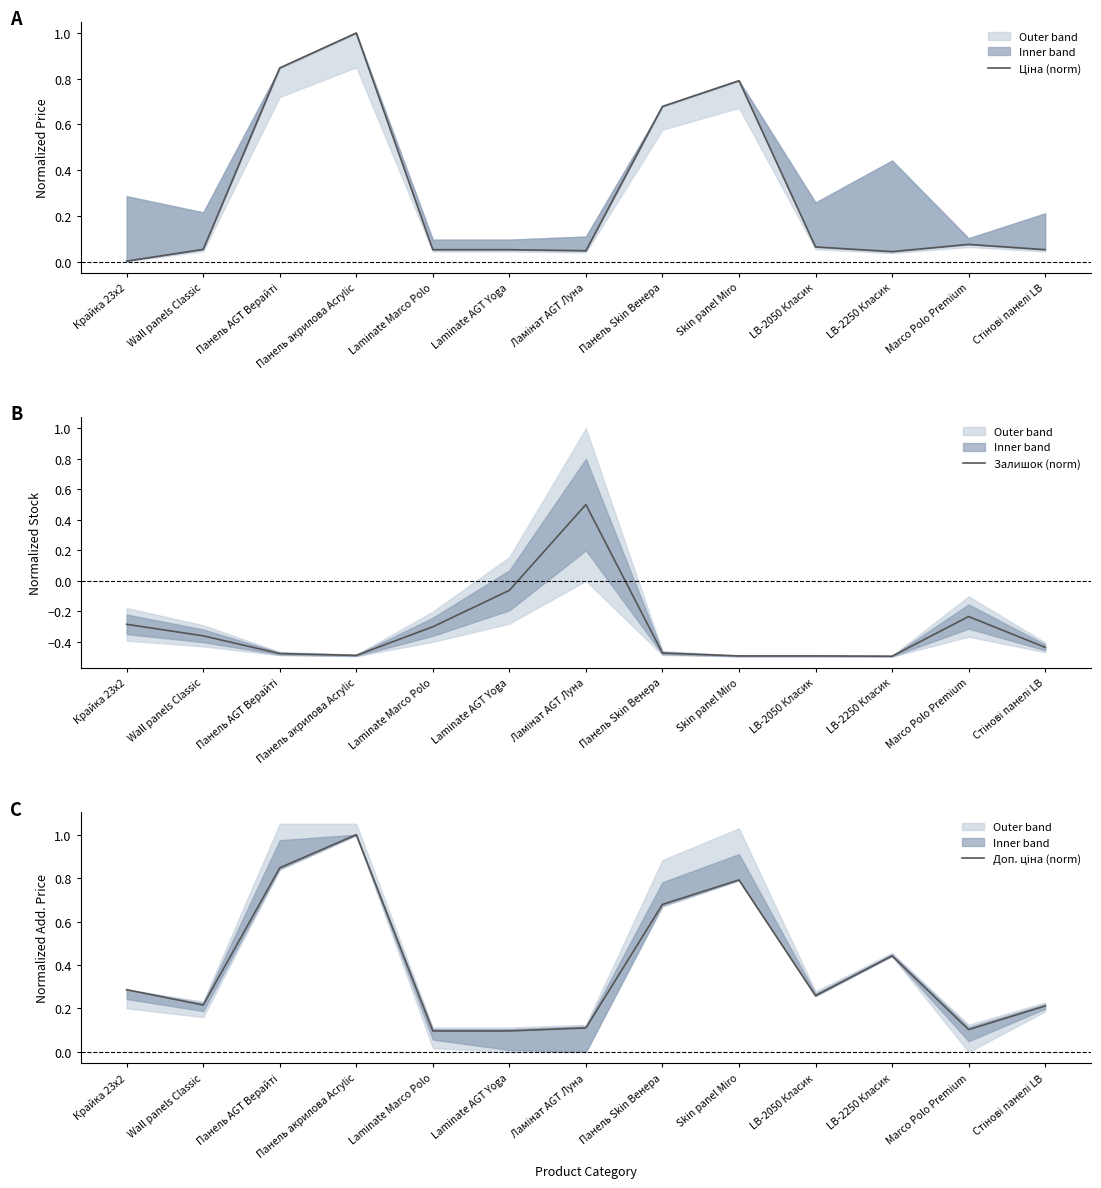

The value of Доп. ціна (norm) at Стінові панелі LB is 0.1. True or false?

False